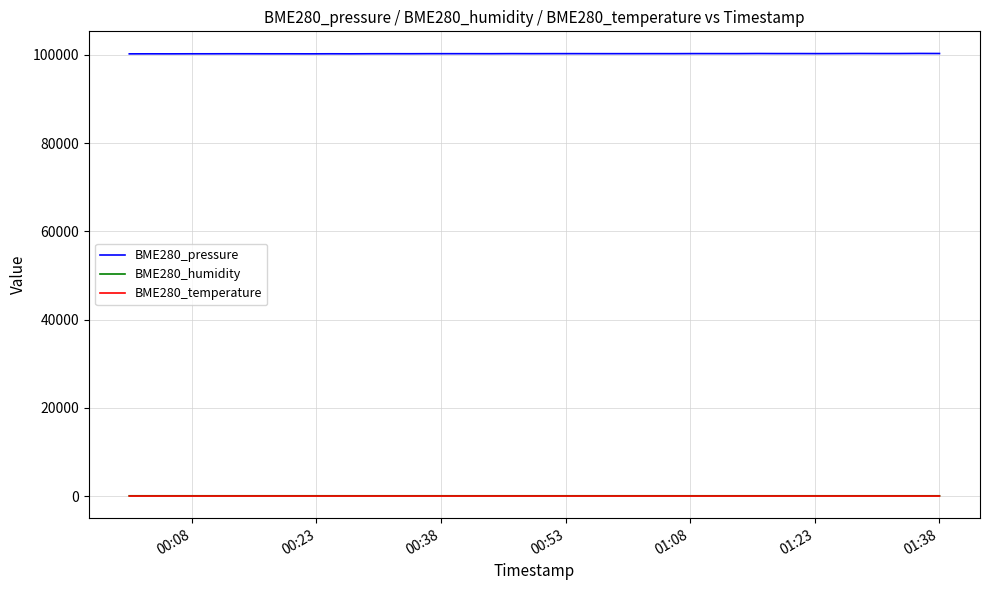

True or false: BME280_temperature has more than 2 points higher than both neighbors.

True